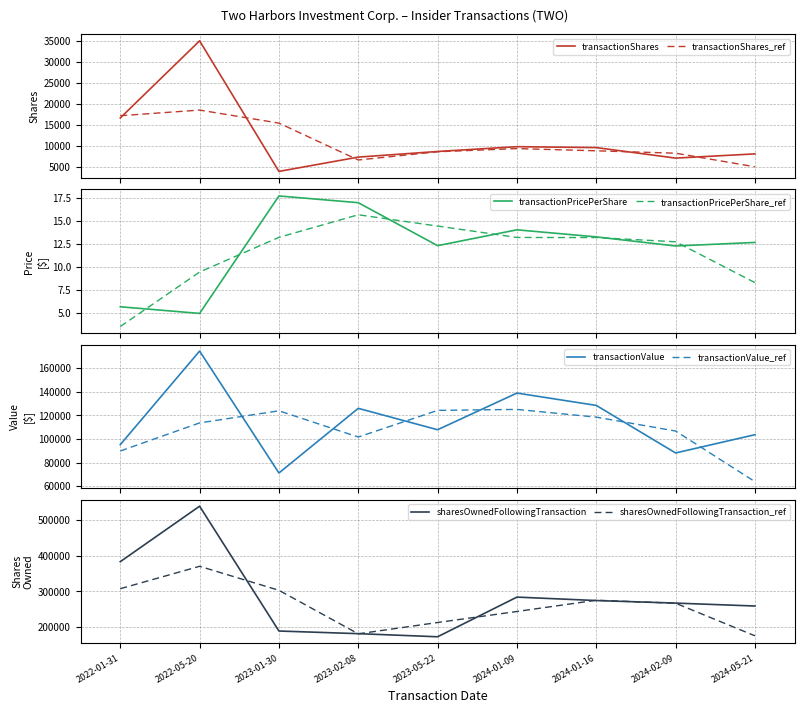

What position from the left is 2022-05-20?

2